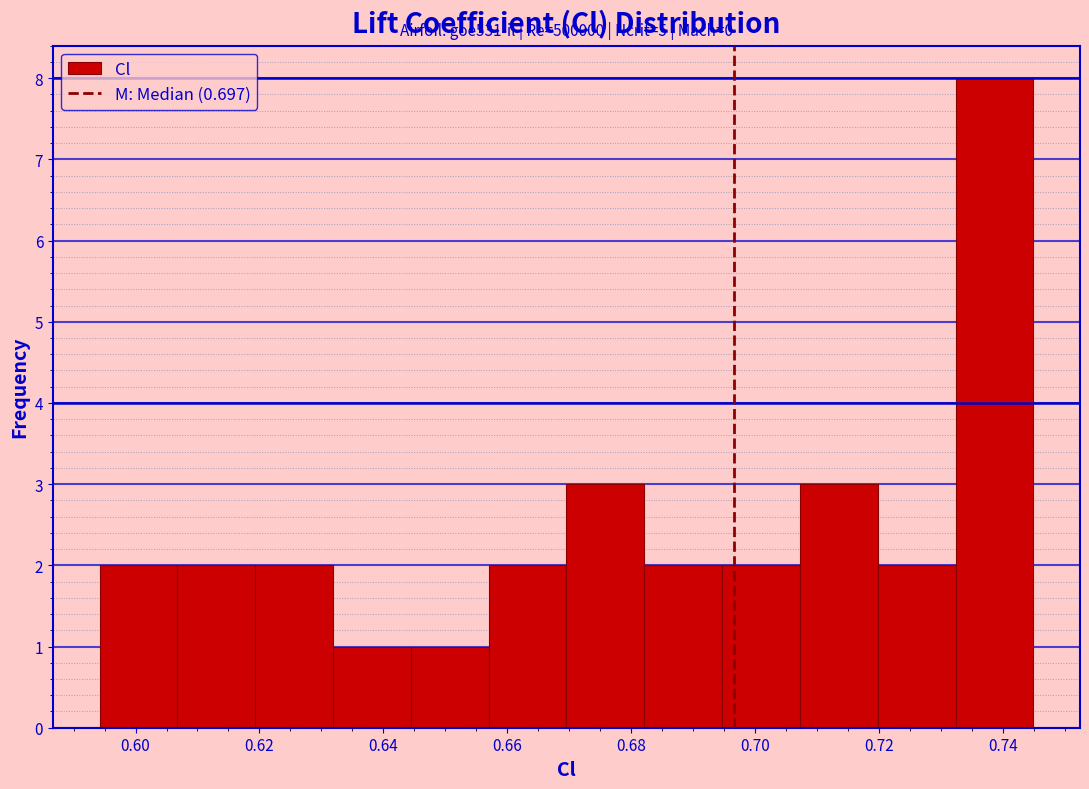

Over which range of the x-axis is the bar tallest?

0.732 to 0.744